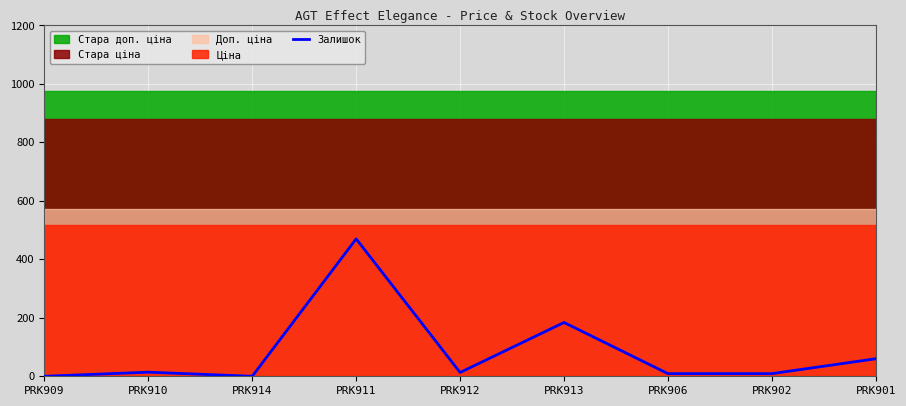

How many positive values are there?

7